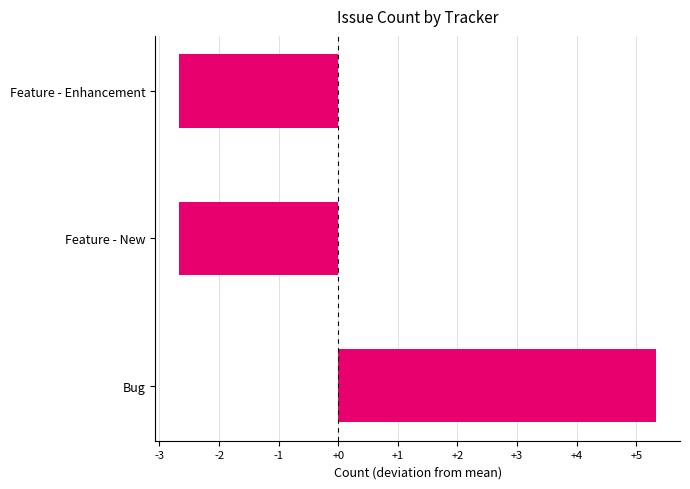

Which category has the highest value across all series?

Bug